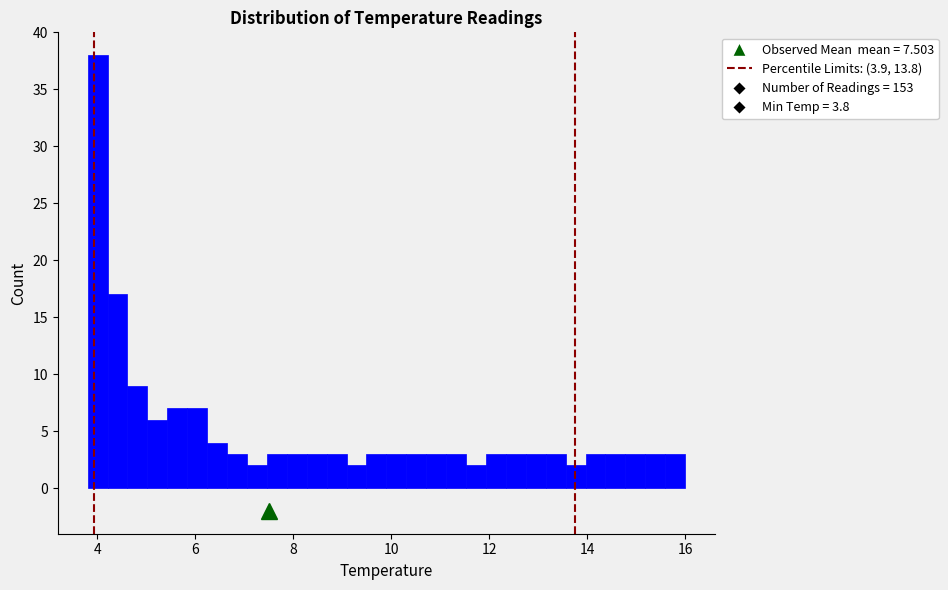

Around what value on the x-axis is the tallest bar? Give the approximate position of its centre, as read against the axis.

4.0